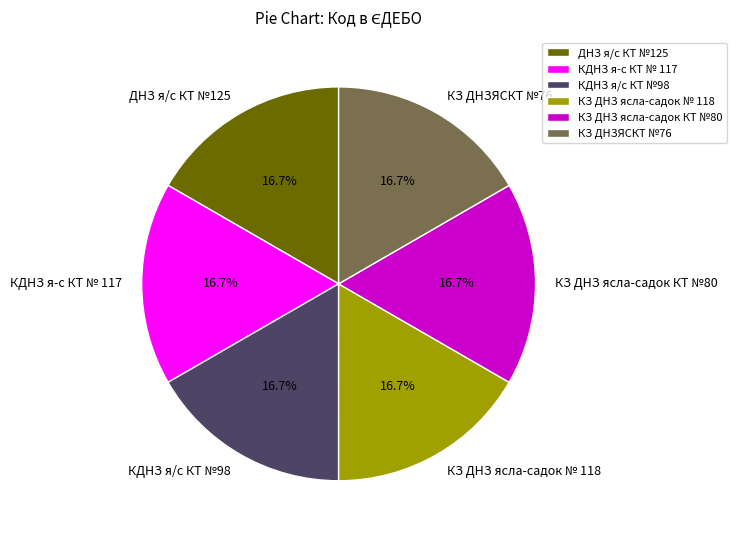

Combined, what portion of the pie is КЗ ДНЗ ясла-садок КТ №80 and ДНЗ я/с КТ №125?

33.3%